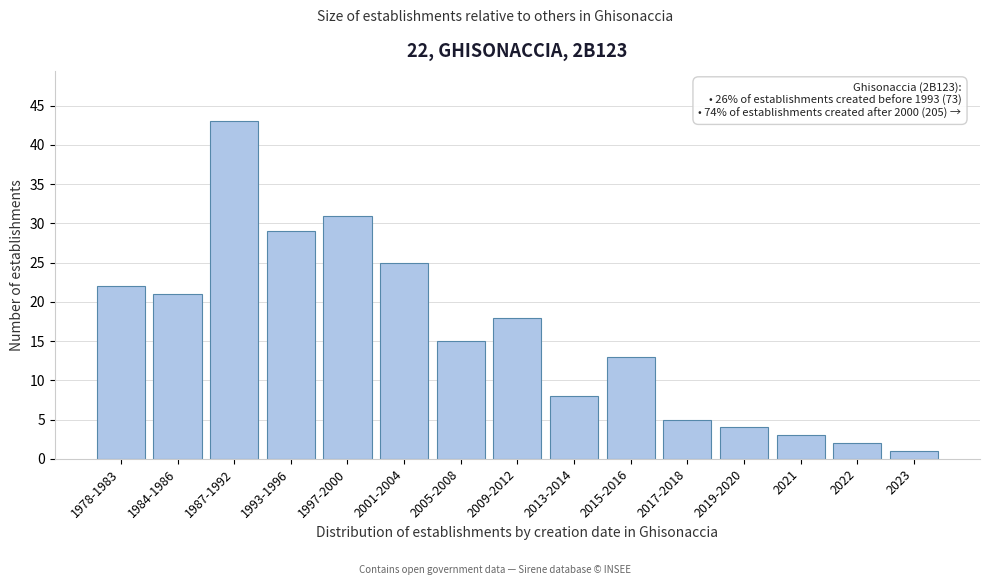

Reading right to left, extract all data points from this chart.

1	2	3	4	5	13	8	18	15	25	31	29	43	21	22